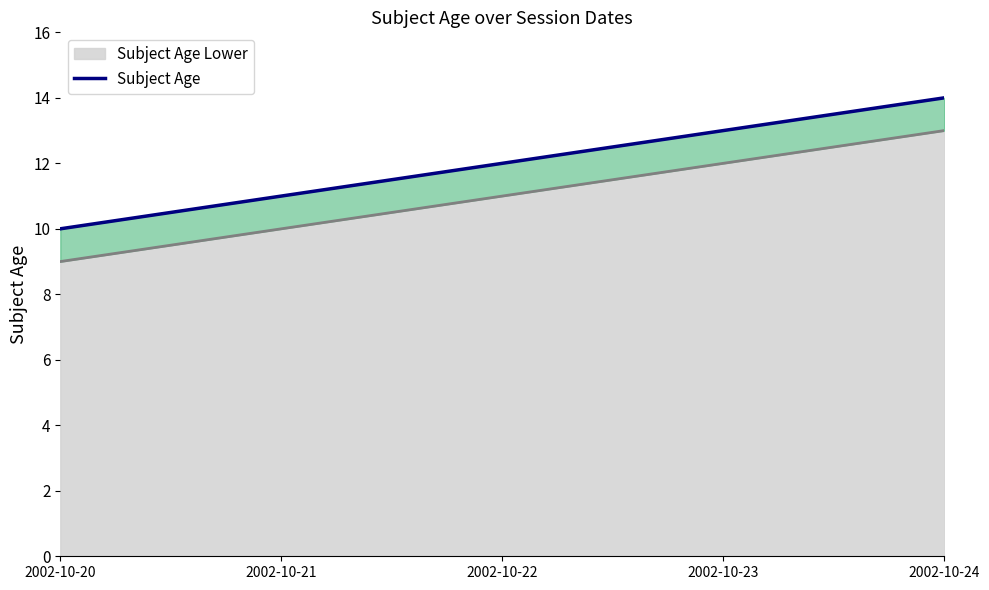

What is the value of the Subject Age point at the 1st from the left?

10